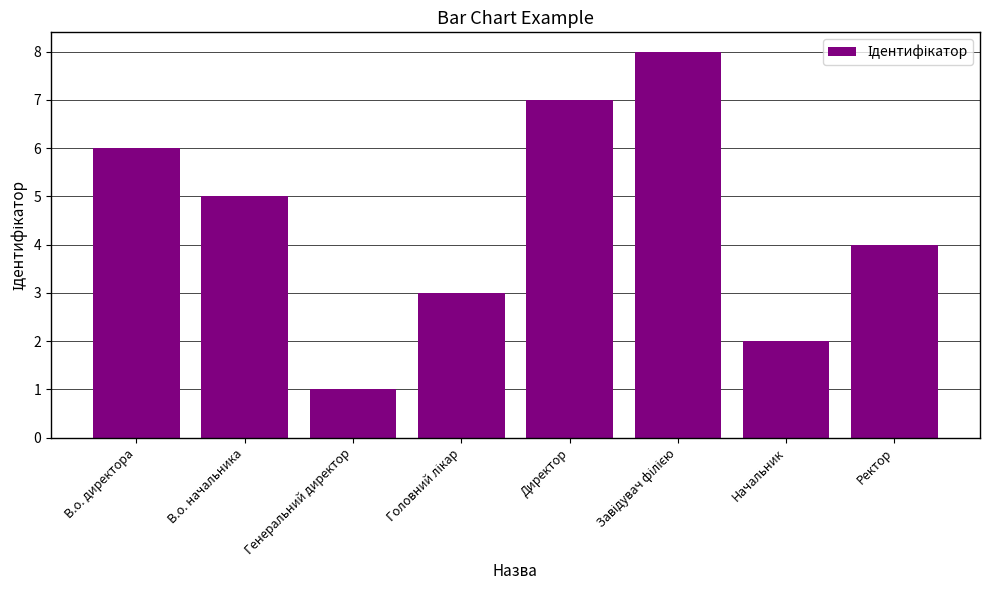

Between Начальник and В.о. директора, which is larger?

В.о. директора